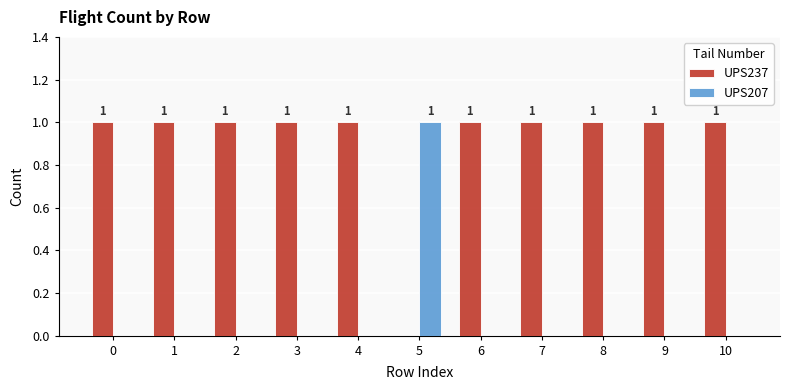

How many UPS207 values are between 0 and 1?

11